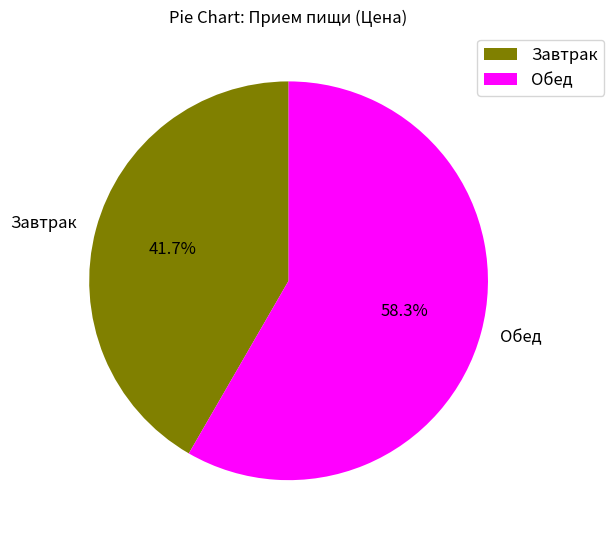

How many segments does this pie chart have?

2